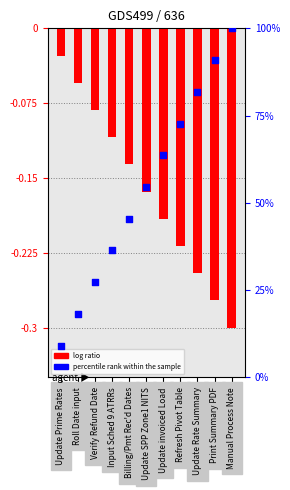

At which category is the sum across all series the highest?

Manual Process Note